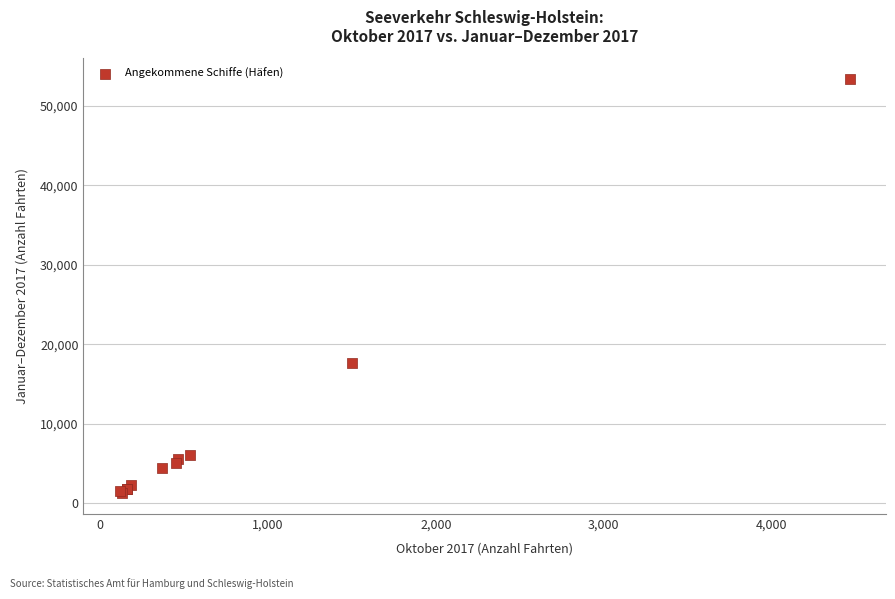

What Y value in the scatter plot is closest to 27305?

17625